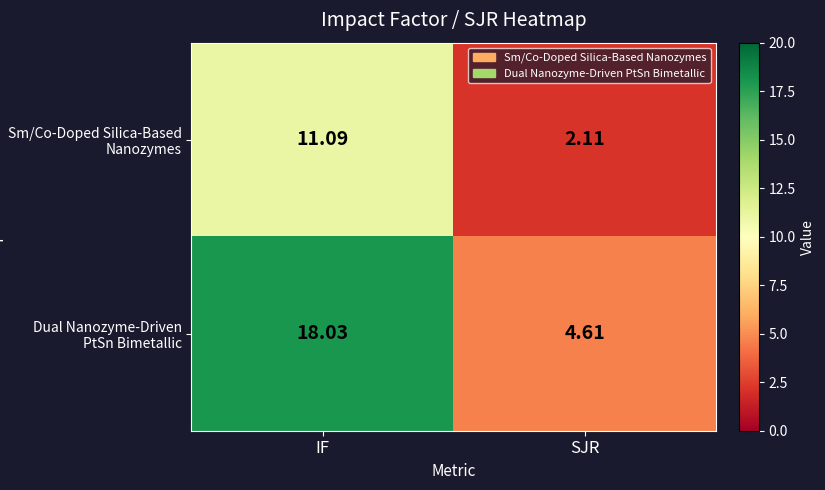

Which series has the largest range (max minus min)?

Dual Nanozyme-Driven PtSn Bimetallic